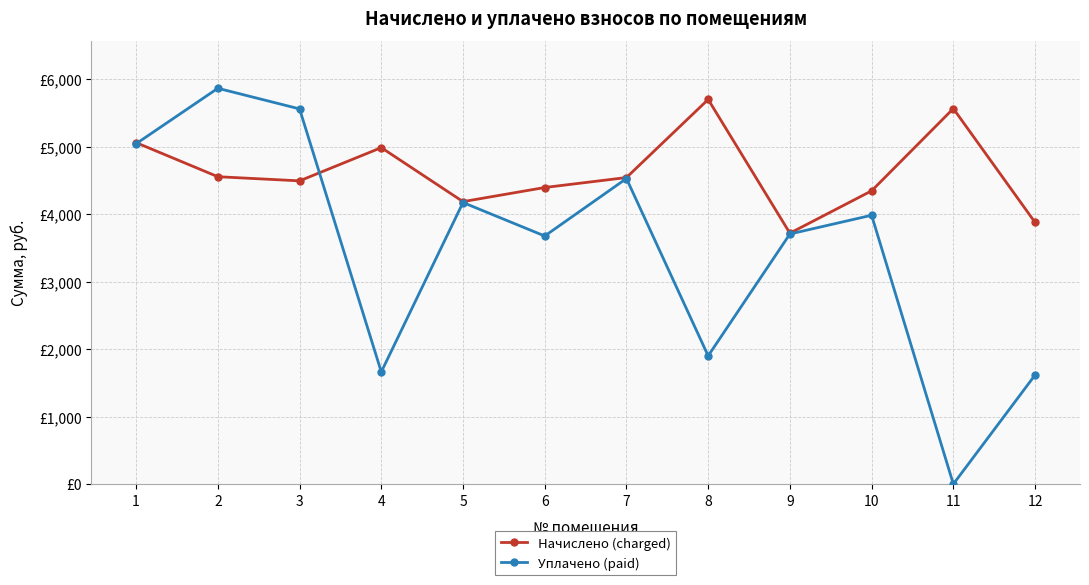

Where is the first local maximum for Уплачено (paid)?

2